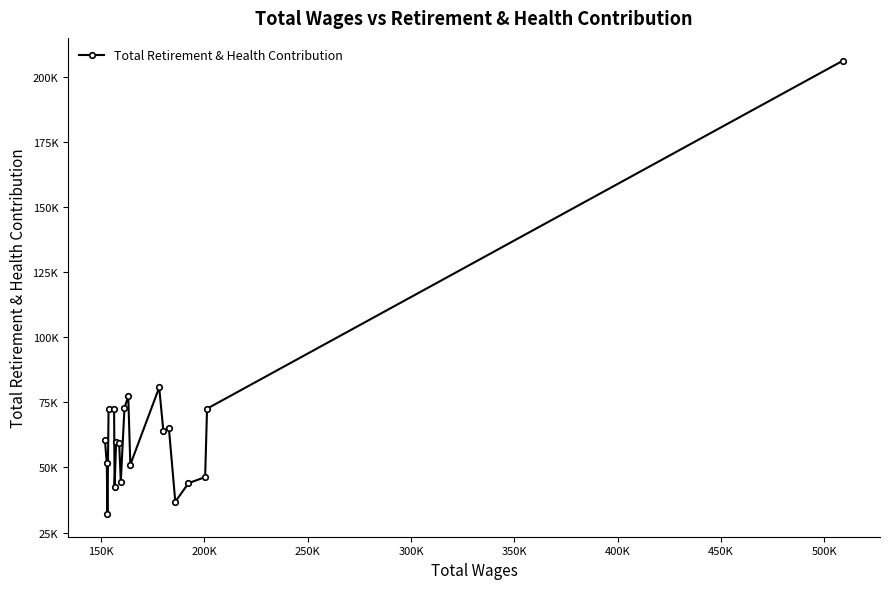

Reading right to left, extract all data points from this chart.

206178.4	72576.6	46324.3	43976.7	36852.2	65190.4	64115.4	80708.9	51086.6	77375.2	72878.8	44604.6	59296.8	59915.6	42475.8	72467.6	72466.2	32133.9	51646.5	60506.1